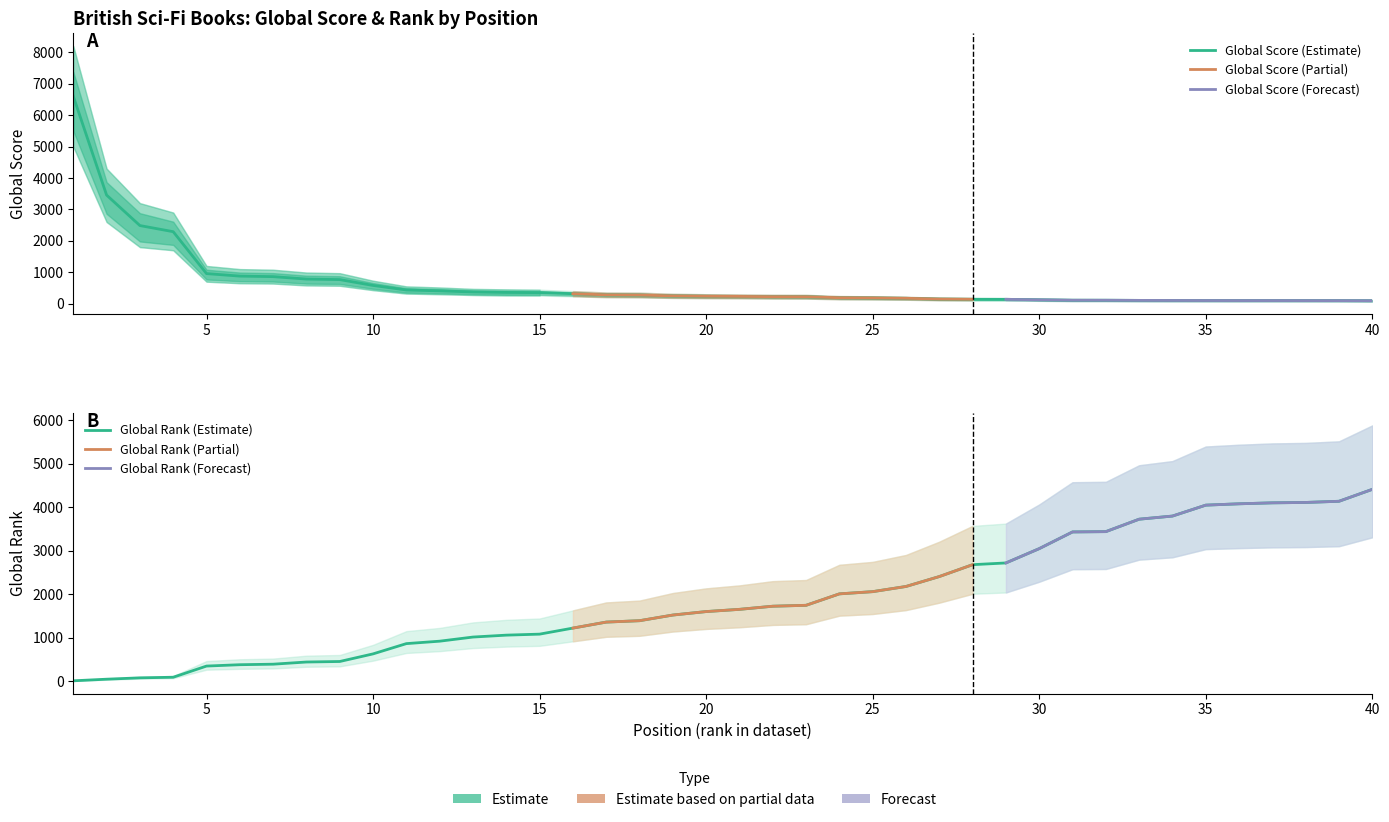

Rank the series at 4 from highest to lowest value.

Global Score Upper, Global Score, Global Score Lower